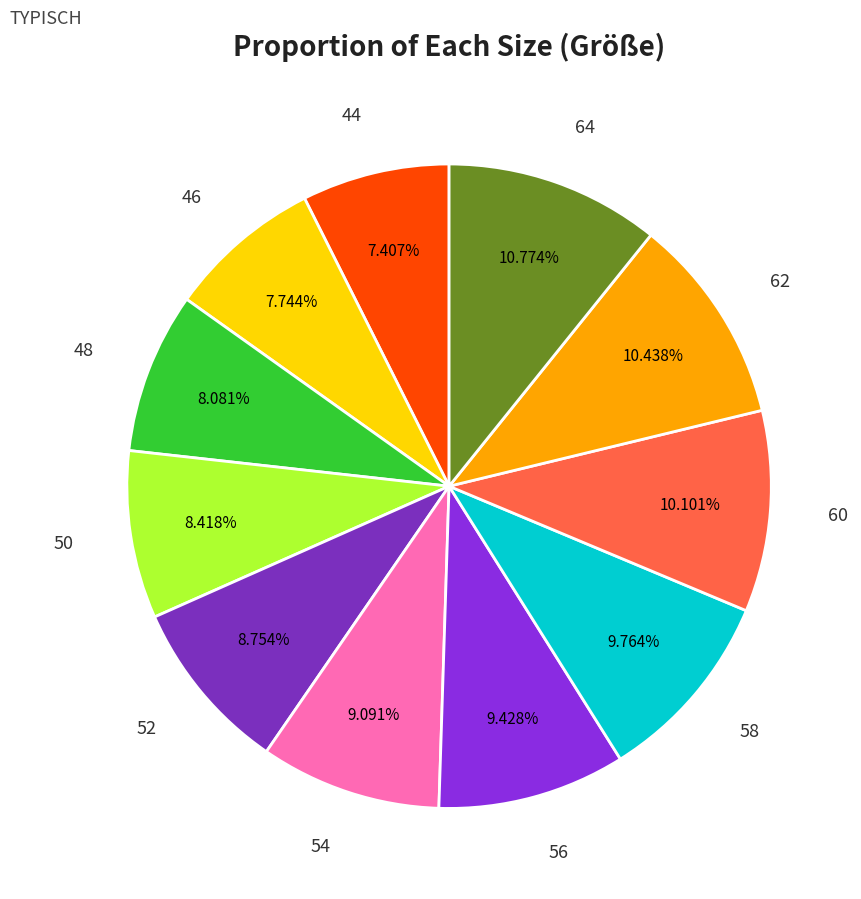

To the nearest percent, what percentage of the pie is 44?

7%